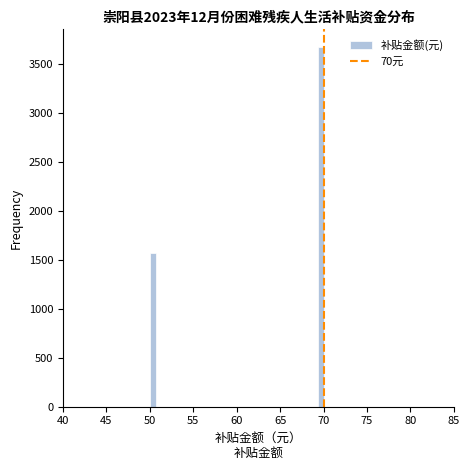

Around what value on the x-axis is the tallest bar? Give the approximate position of its centre, as read against the axis.

69.5